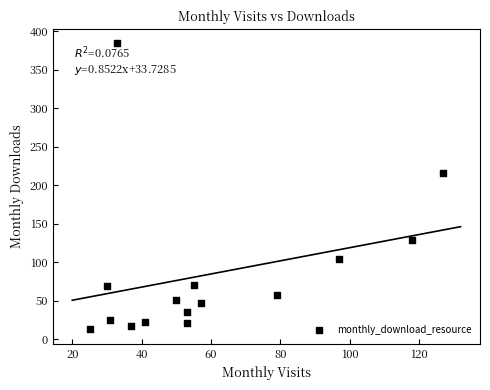

What is the range of X values (max minus min)?

102